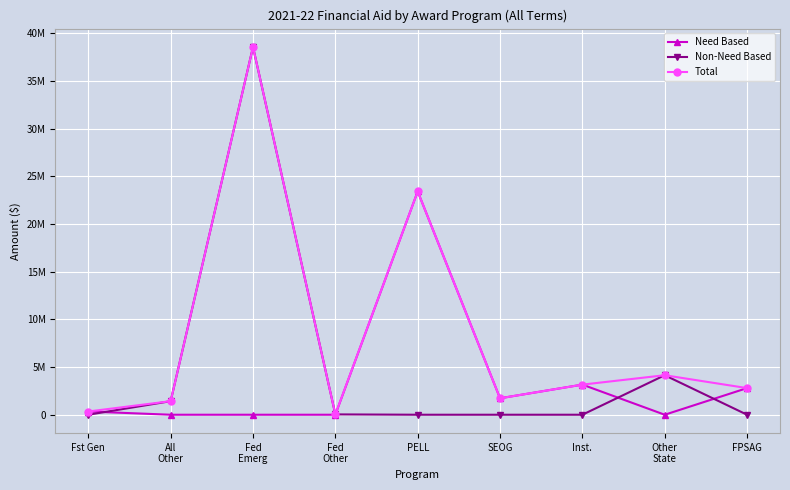

List the series in order of their peak value, highest first.

Non-Need Based, Total, Need Based